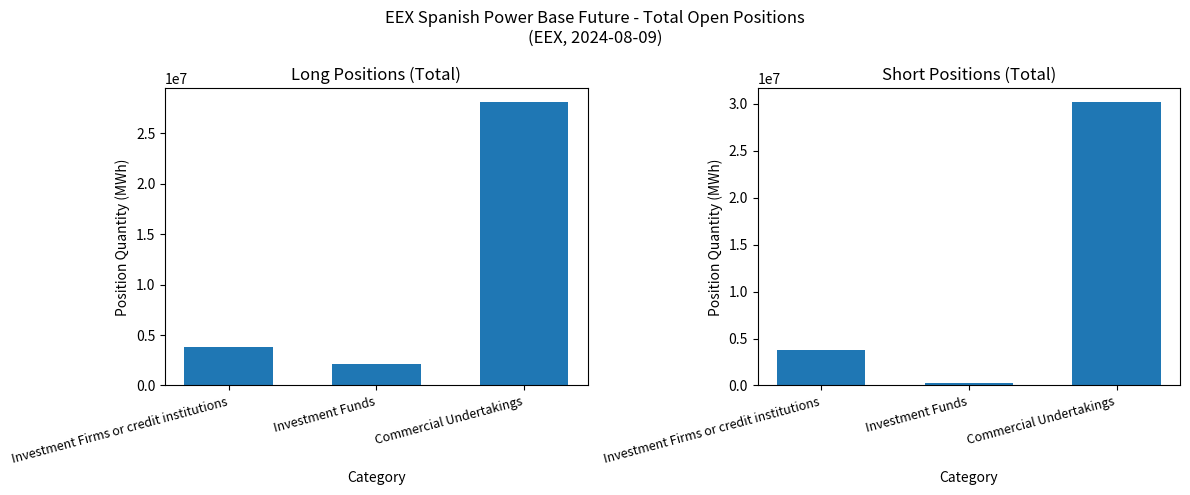

Which series changed the most between Investment Funds and Commercial Undertakings?

Short